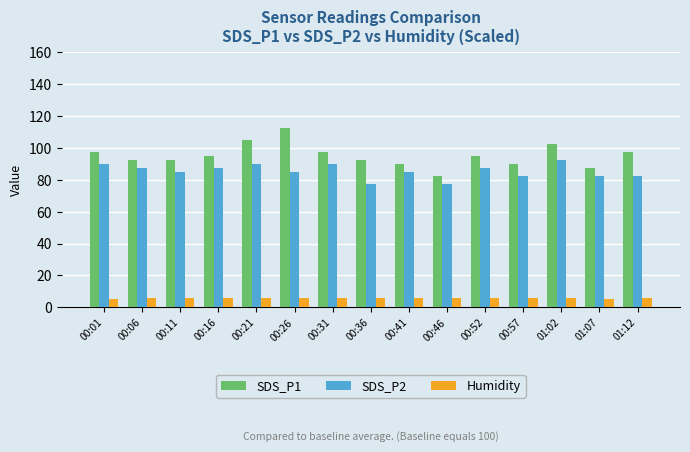

What are all the series names shown in the legend?

SDS_P1, SDS_P2, Humidity